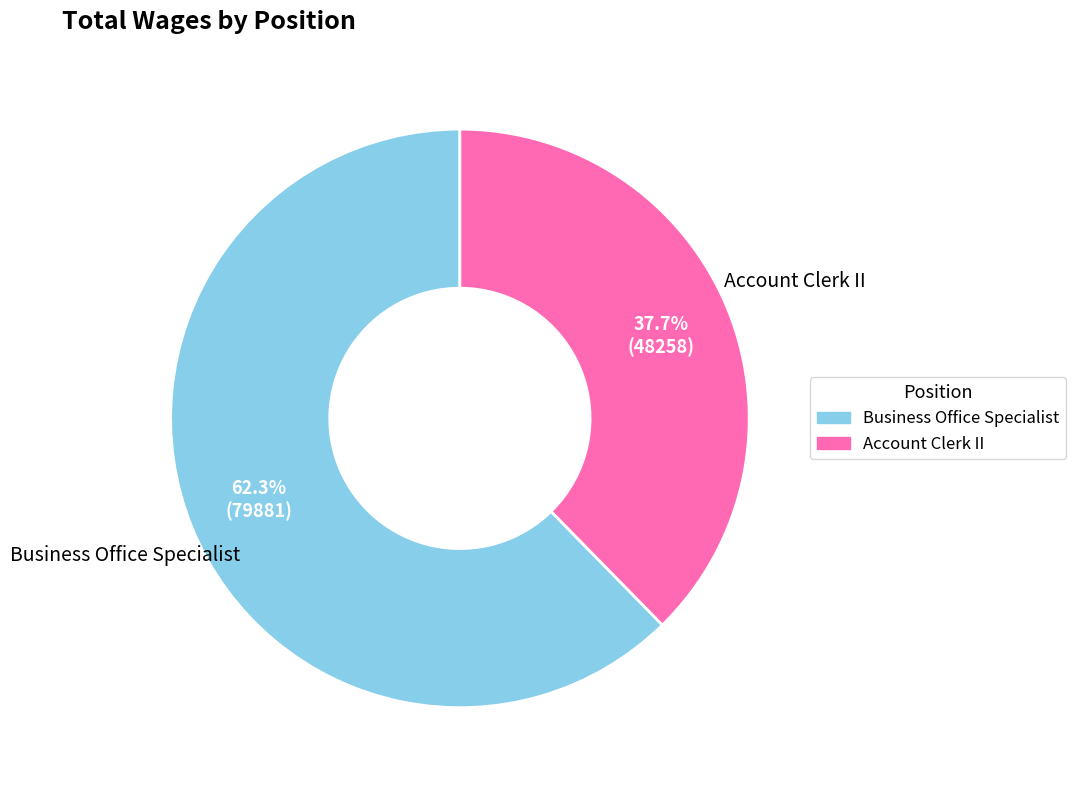

Is the sum of Business Office Specialist and Account Clerk II greater than half?

Yes